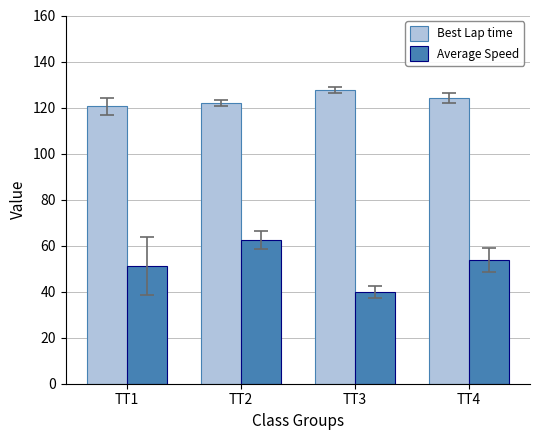

What is the difference between the highest and lowest values at TT2?

59.6